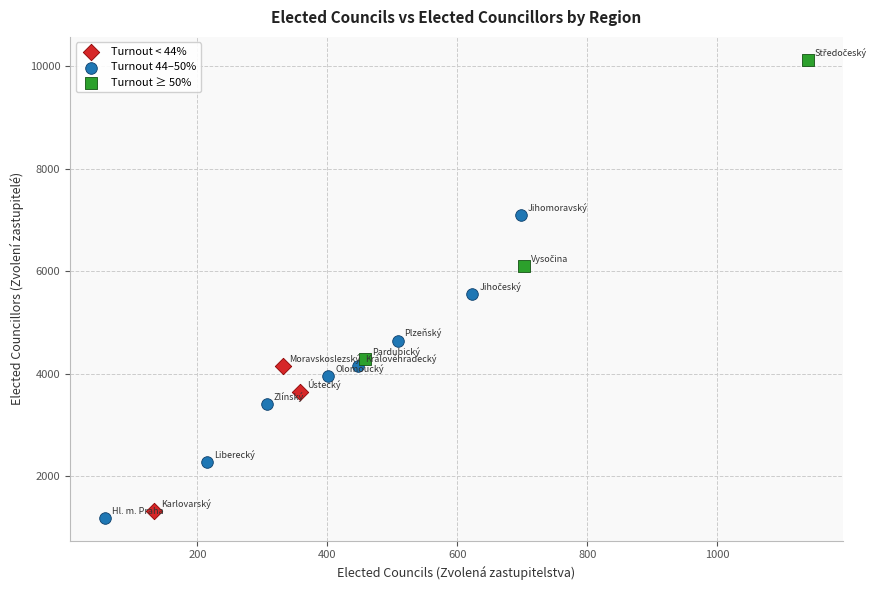

Which series contains the highest Y value?

Turnout ≥ 50%